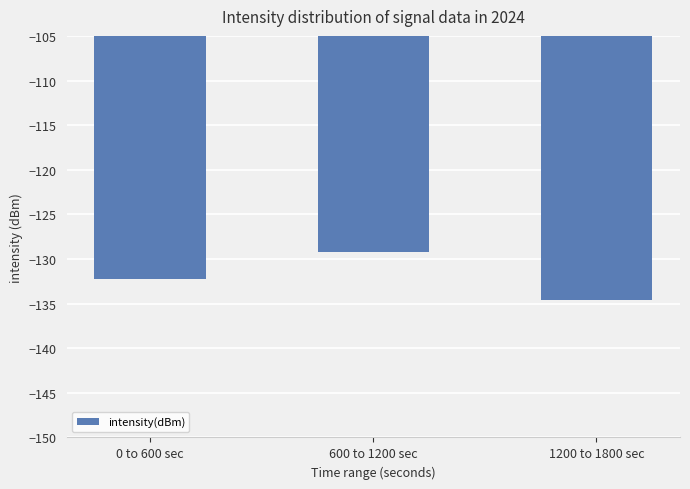

Which label corresponds to the smallest value in the chart?

1200 to 1800 sec